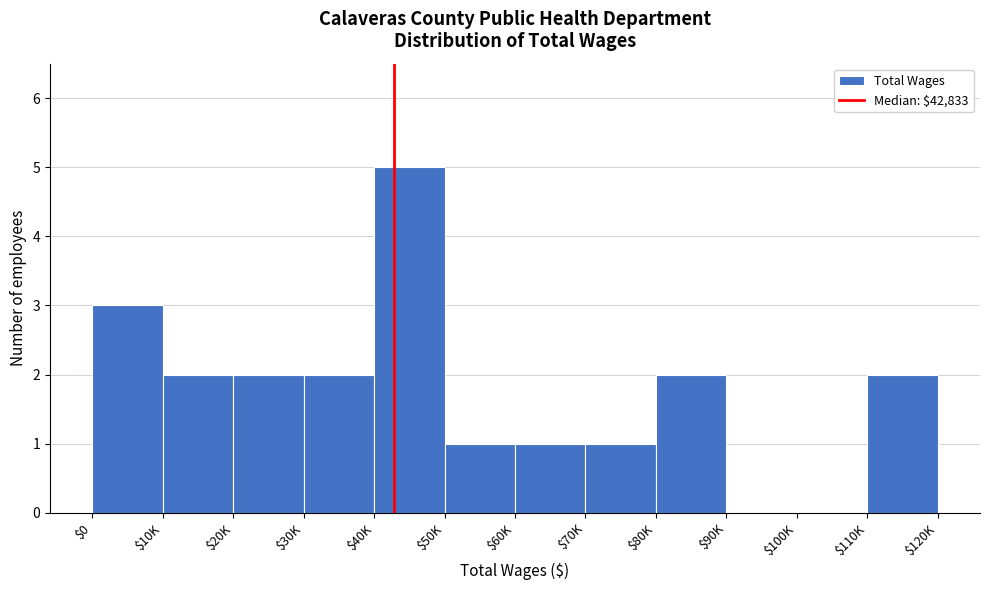

What is the sum of all values?

21